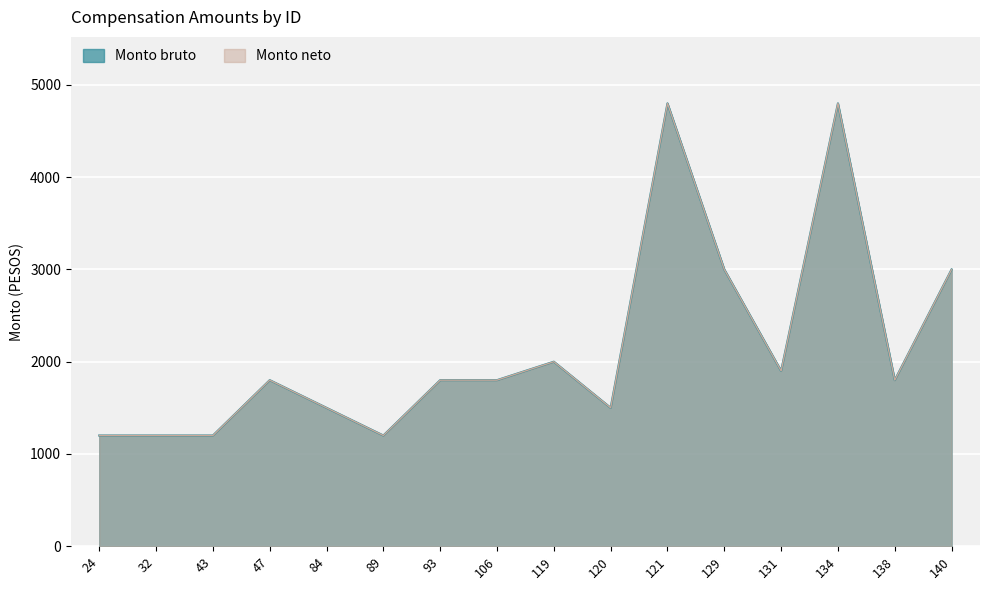

Does the chart display data point markers on the line(s)?

No